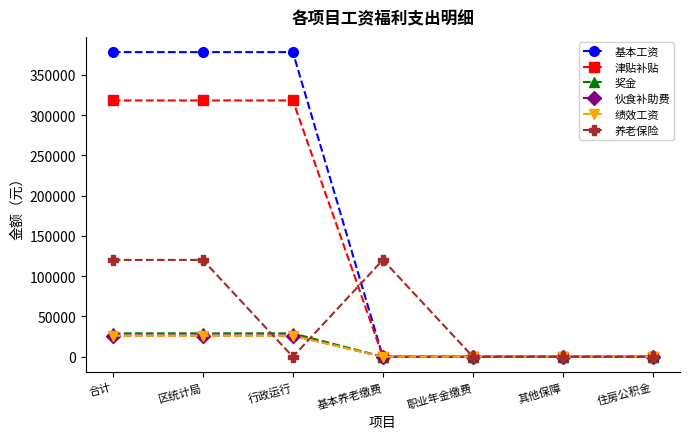

What is the difference between the second highest and second lowest values in the 奖金 series?

29102